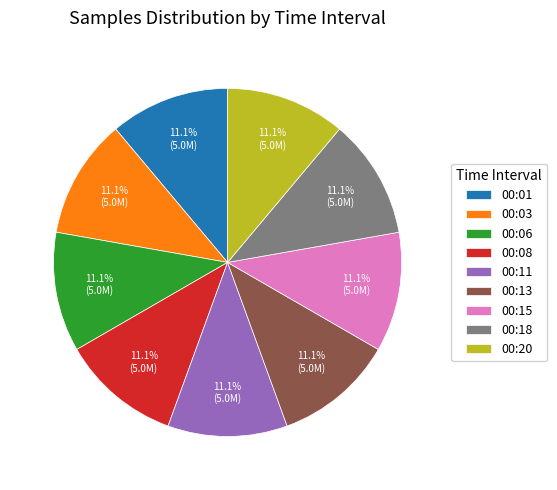

Is the sum of 00:20 and 00:13 greater than half?

No